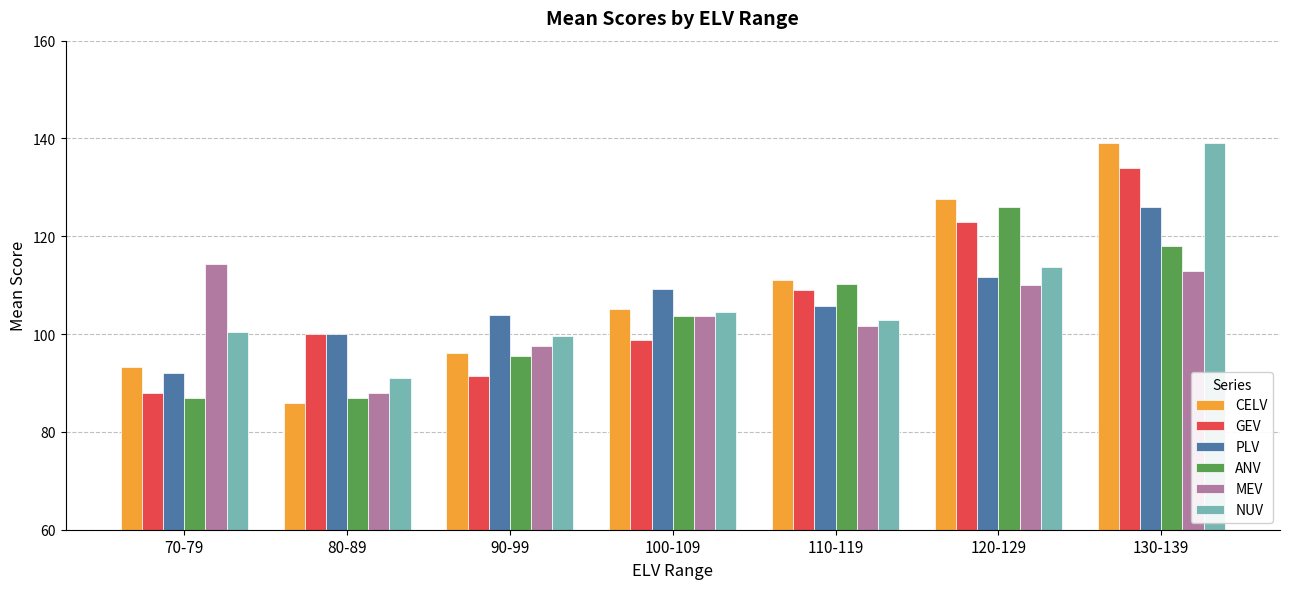

What is the maximum value for NUV?

139.0